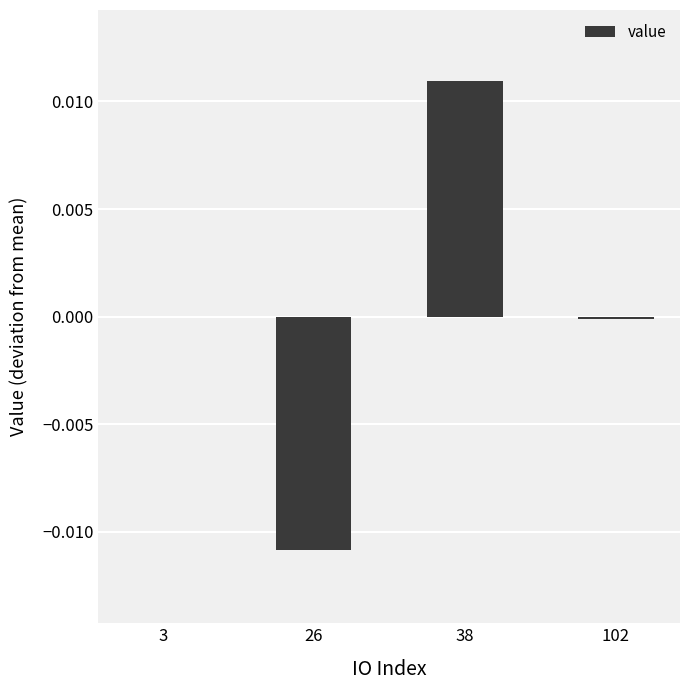

The chart shows a value of -0.0 at 102. True or false?

True